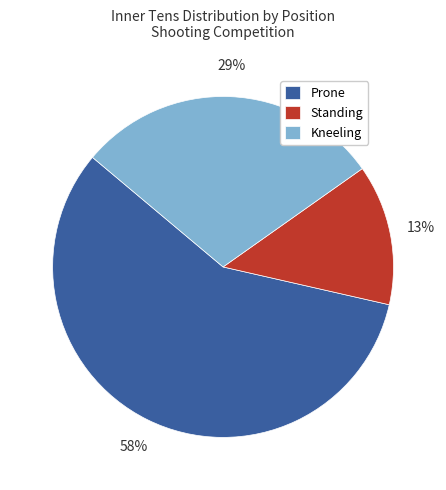

True or false: Prone accounts for 44% of the total.

False